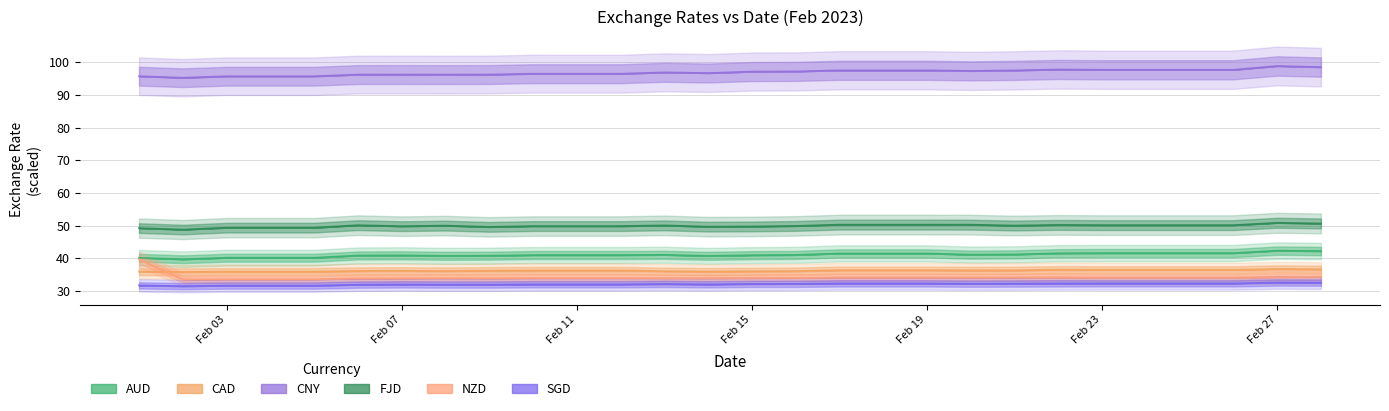

Where is the first local maximum for CNY?

Feb 07